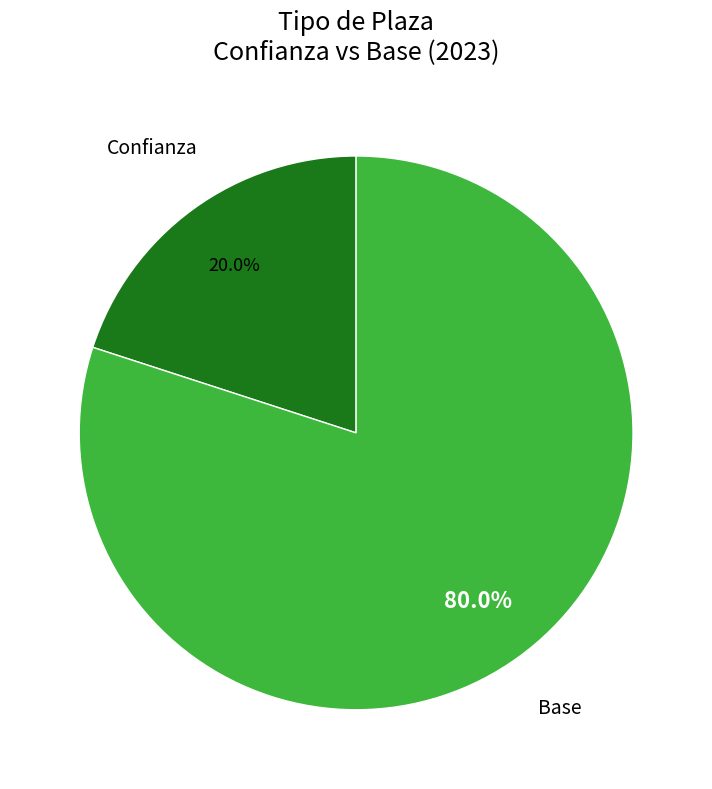

Is there any slice that represents more than half of the pie?

Yes